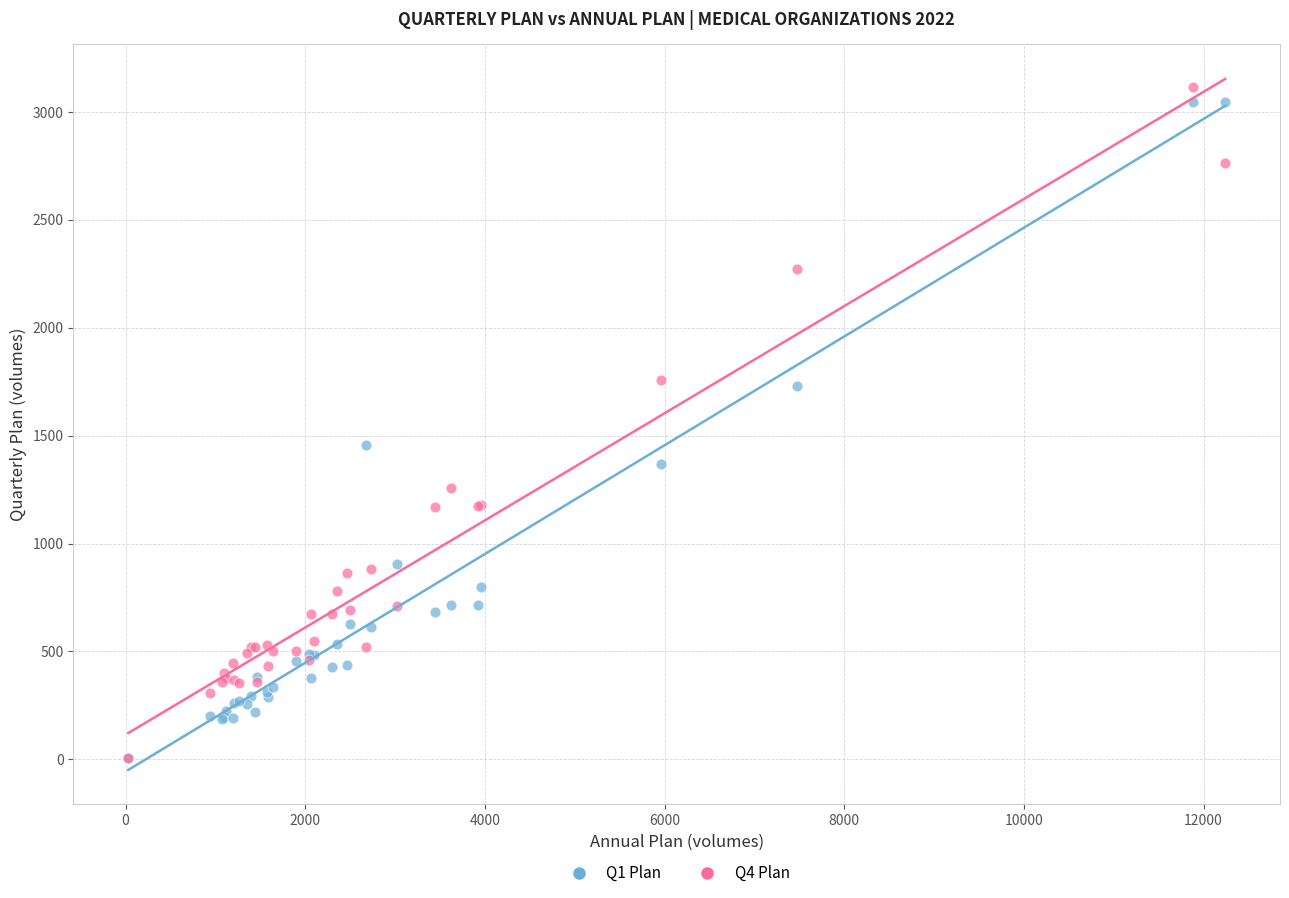

Across all series, what Y value is closest to 1562?

1457